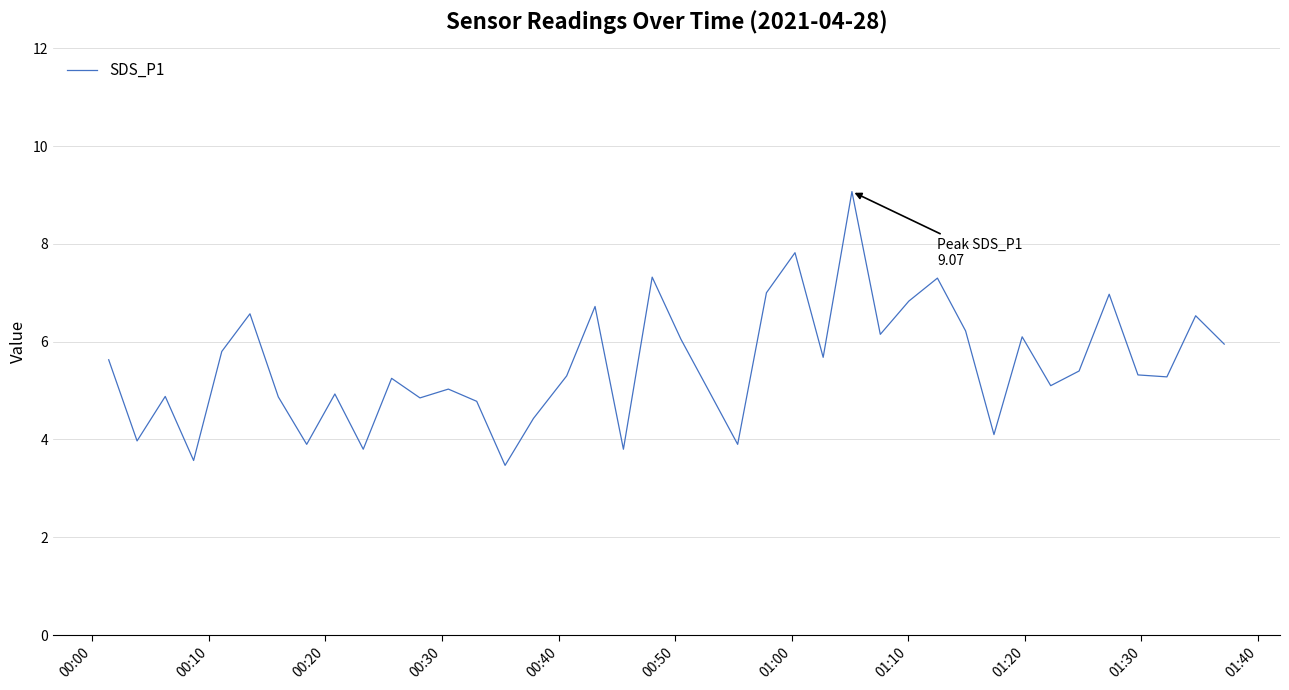

What is the minimum value shown in the chart?

3.5